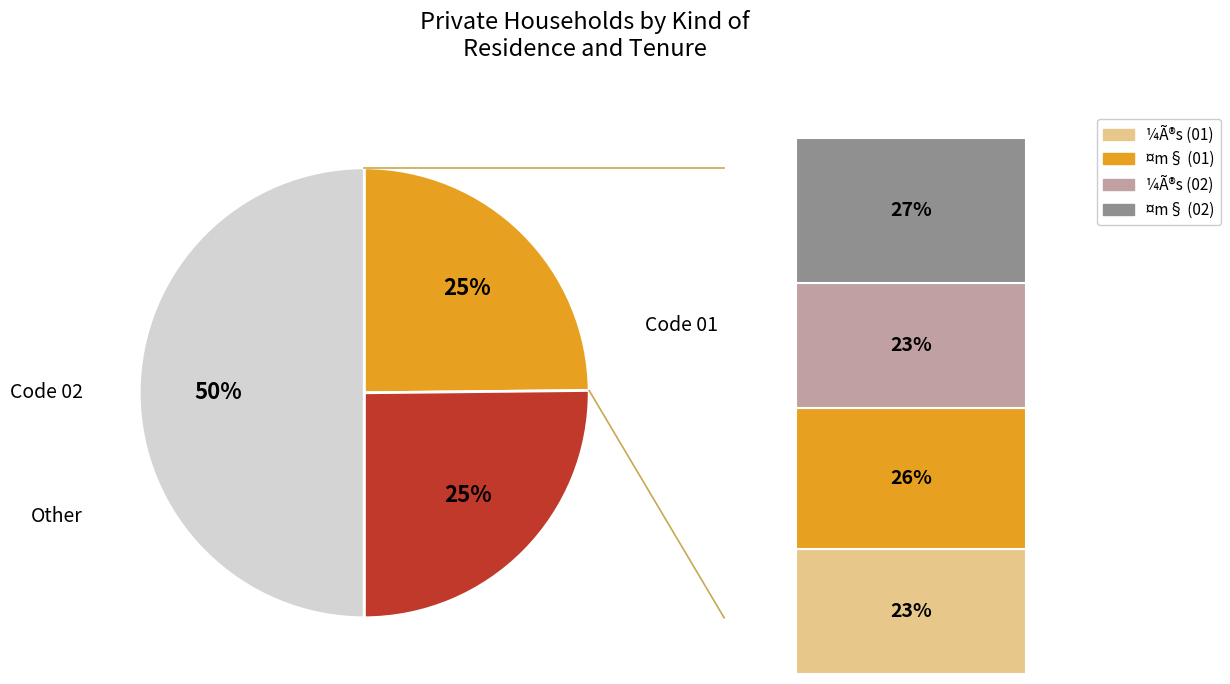

Is it true that ¤m§ (02) is 20% of the pie?

False